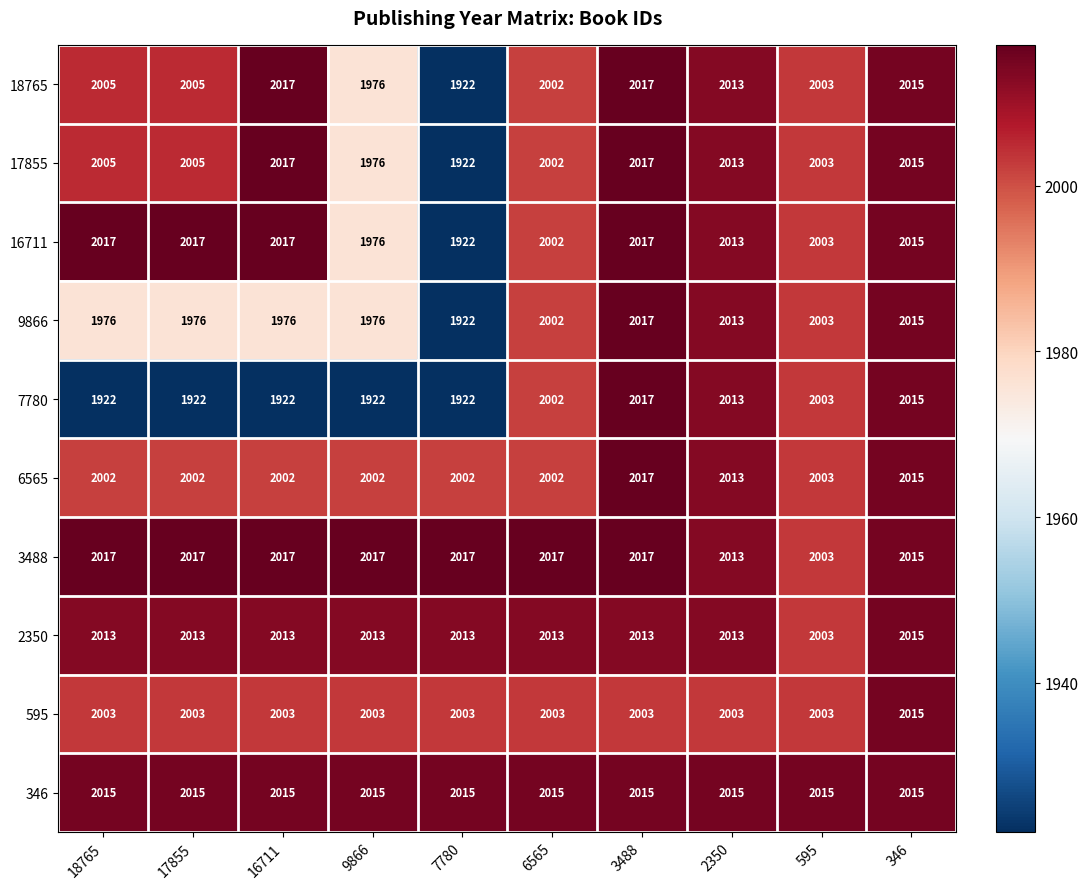

Read the 2350 value at 6565, to the nearest 5.

2015